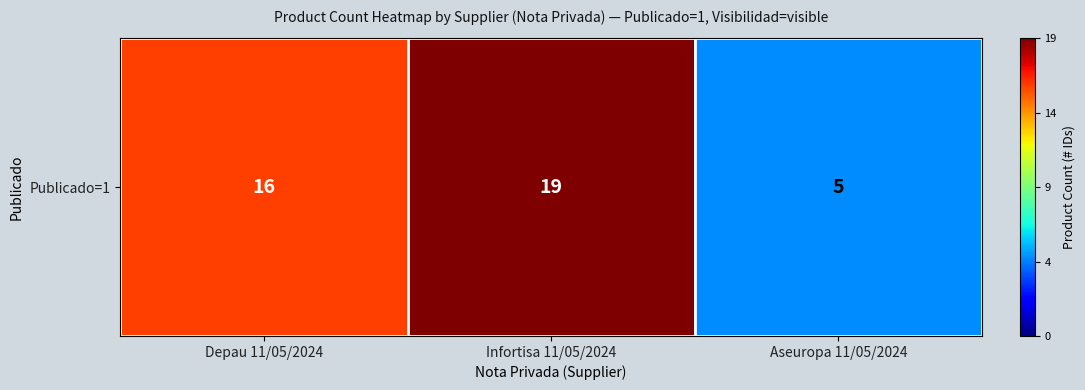

Reading right to left, list all the values displayed in this chart.

5	19	16